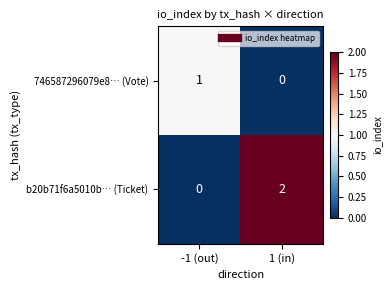

Which series has the widest spread of values?

b20b71f6a5010b… (Ticket)